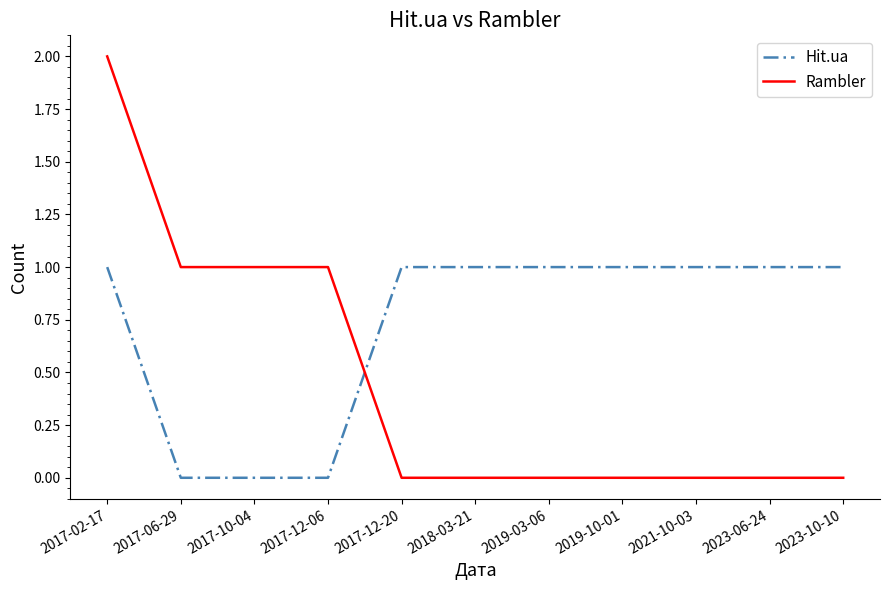

Is this an area chart (filled region under the line)?

No